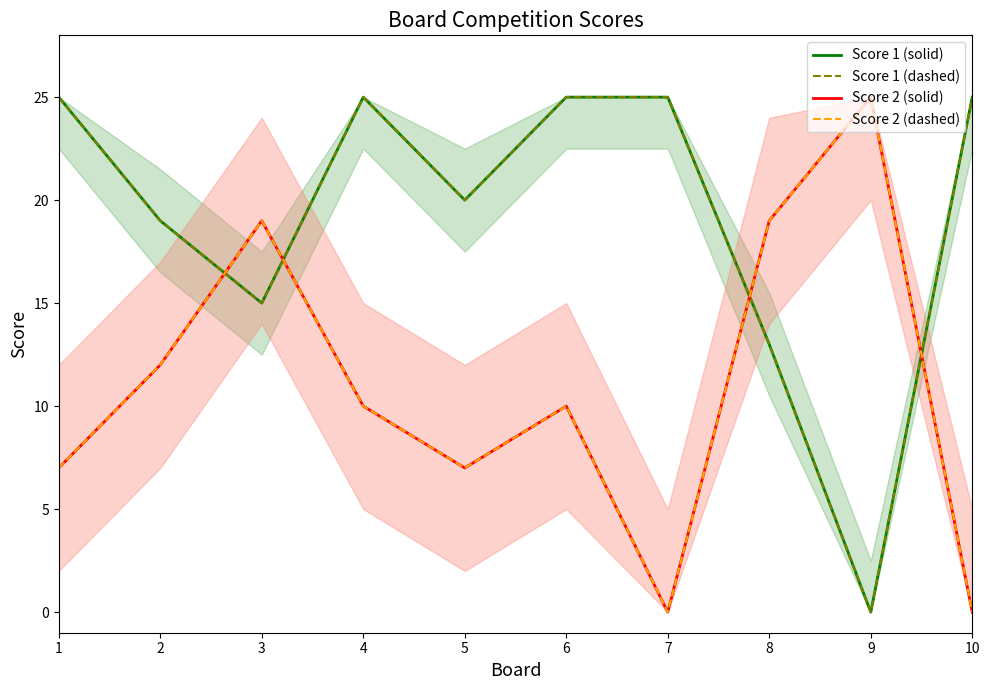

At which category does Score 1 (solid) reach its first local valley?

3